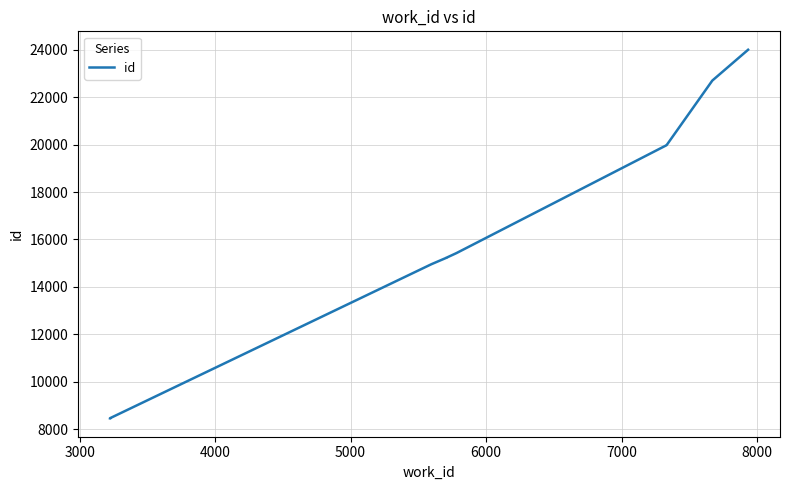

What is the sum of all values?

164418